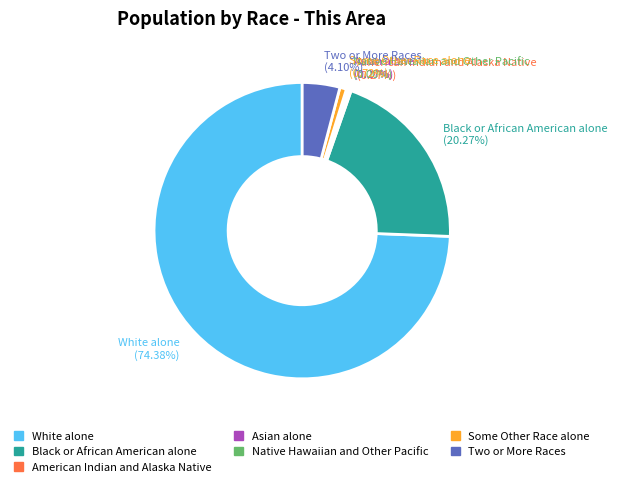

Which slice is the largest?

White alone